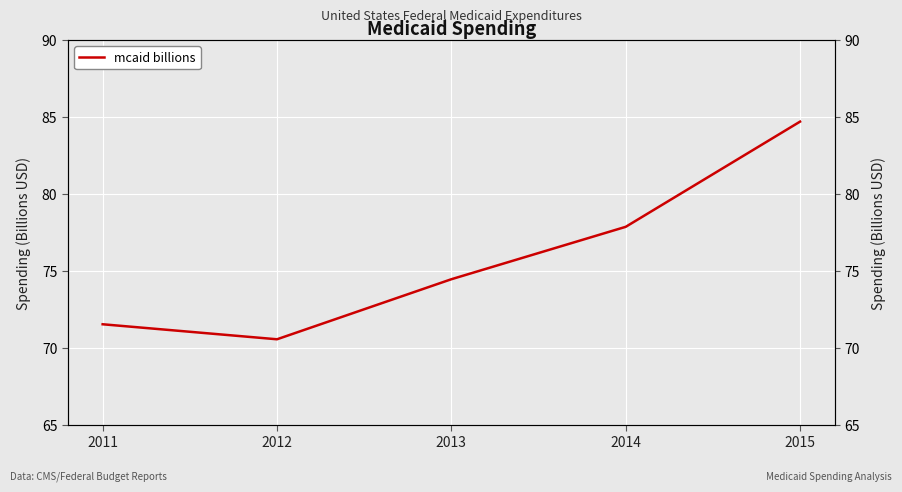

Where is the data nearest to the value 77?

2014